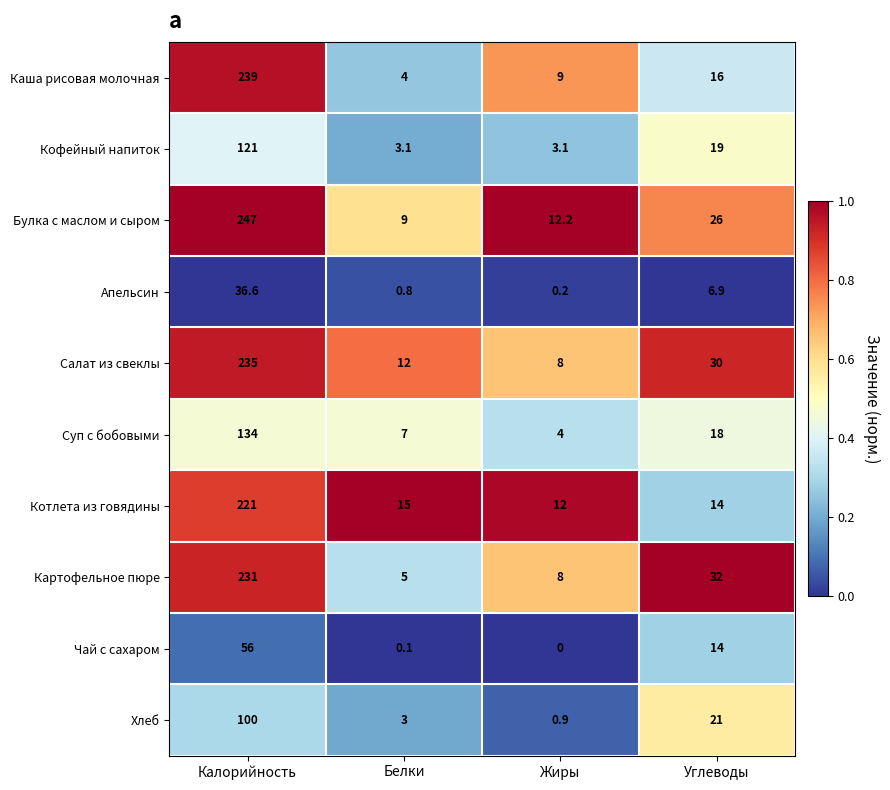

Between Калорийность and Жиры, which series saw the biggest shift?

Булка с маслом и сыром